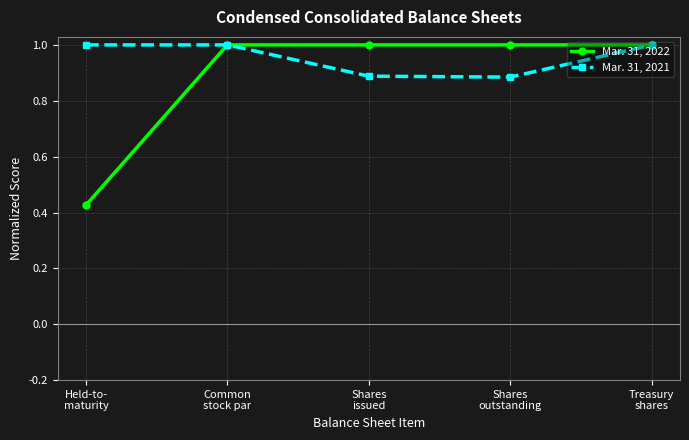

Which series has the largest range (max minus min)?

Mar. 31, 2022